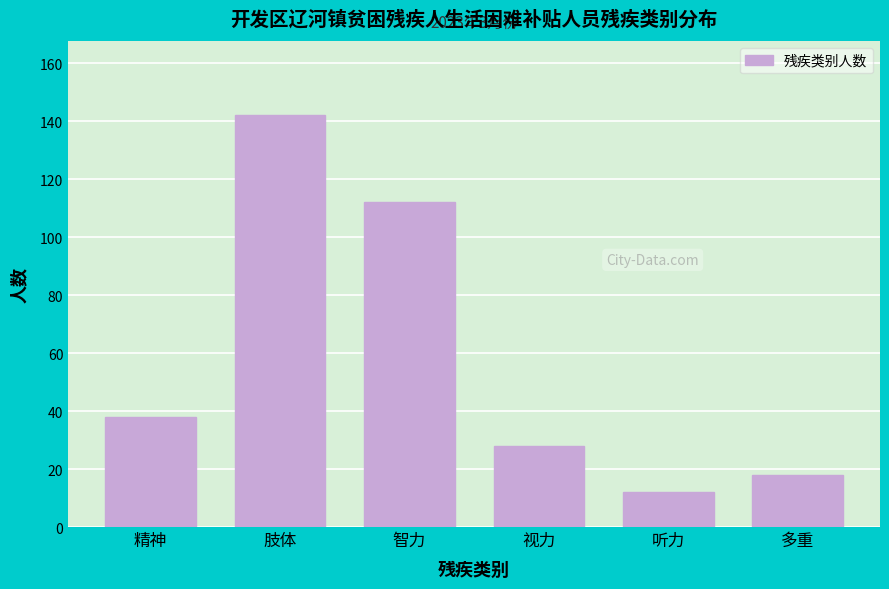

Reading left to right, what are all the values shown in this chart?

精神=38	肢体=142	智力=112	视力=28	听力=12	多重=18